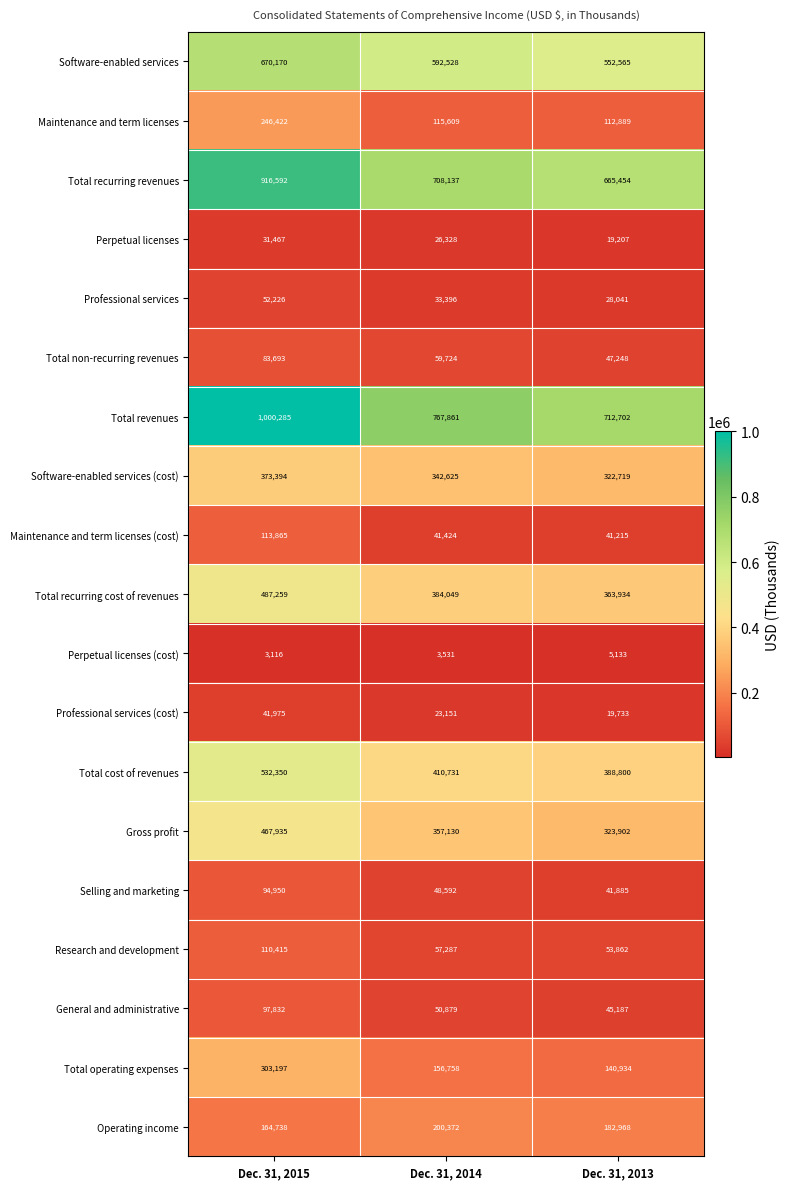

Between Dec. 31, 2015 and Dec. 31, 2014, which series saw the biggest shift?

Total revenues